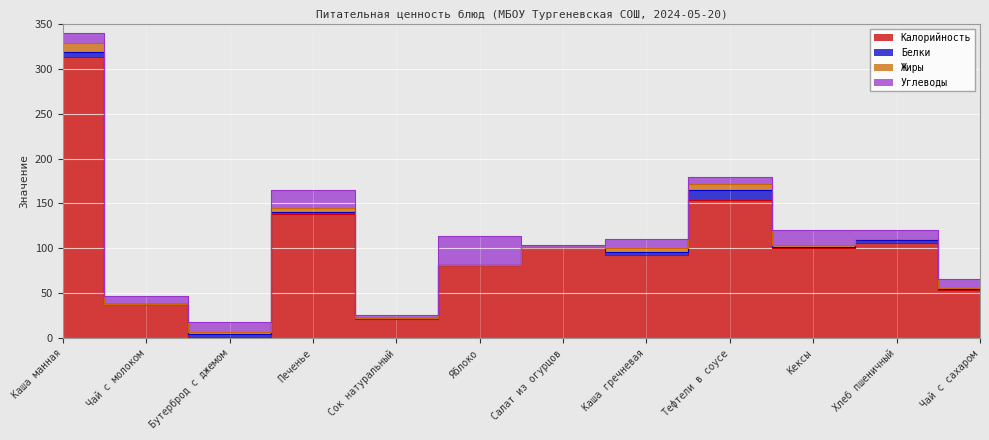

How many interior local valleys does the Жиры series have?

1